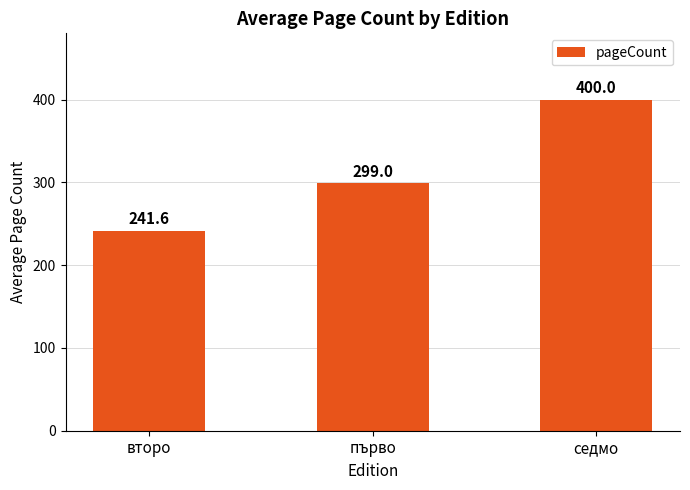

Rank the categories by value from lowest to highest.

второ, първо, седмо